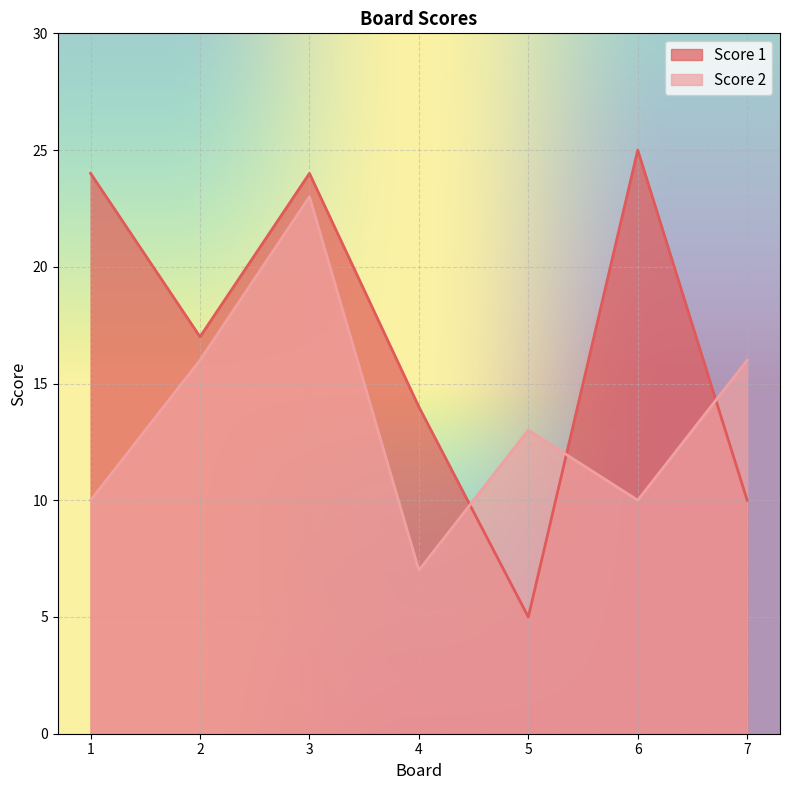

Which category has the highest value across all series?

6